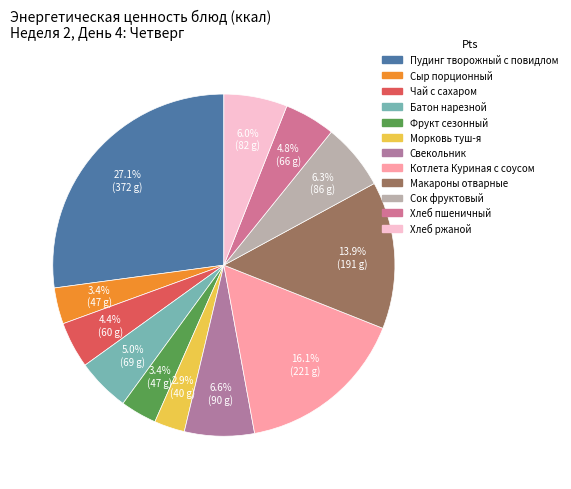

Is Сок фруктовый the majority of the pie?

No